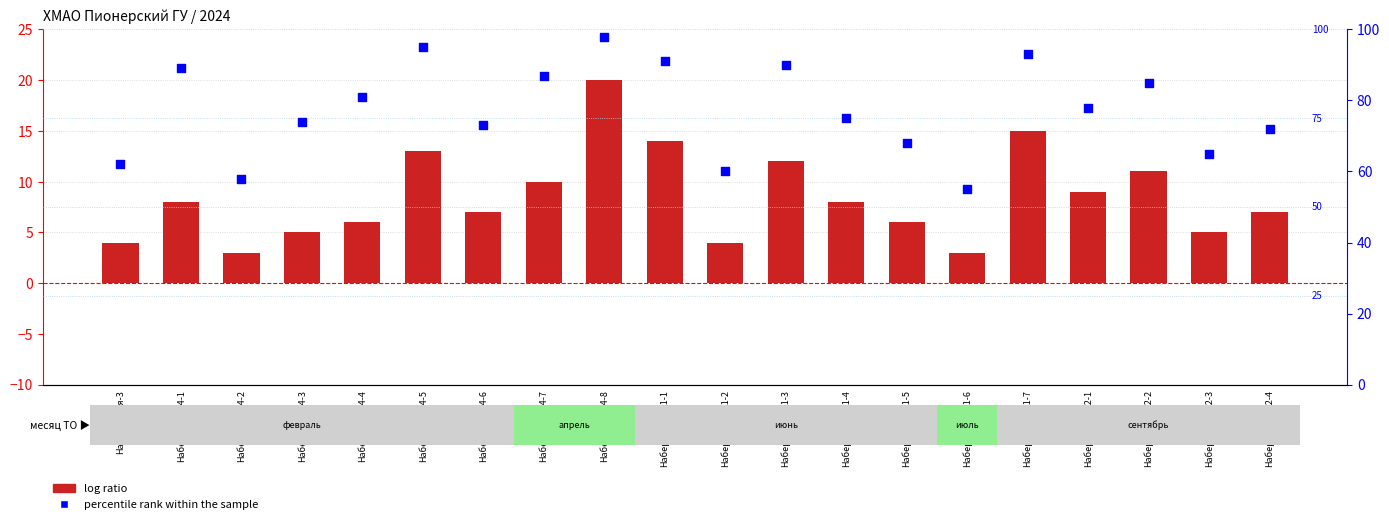

What is the total value across all series at Набережная-3?

66